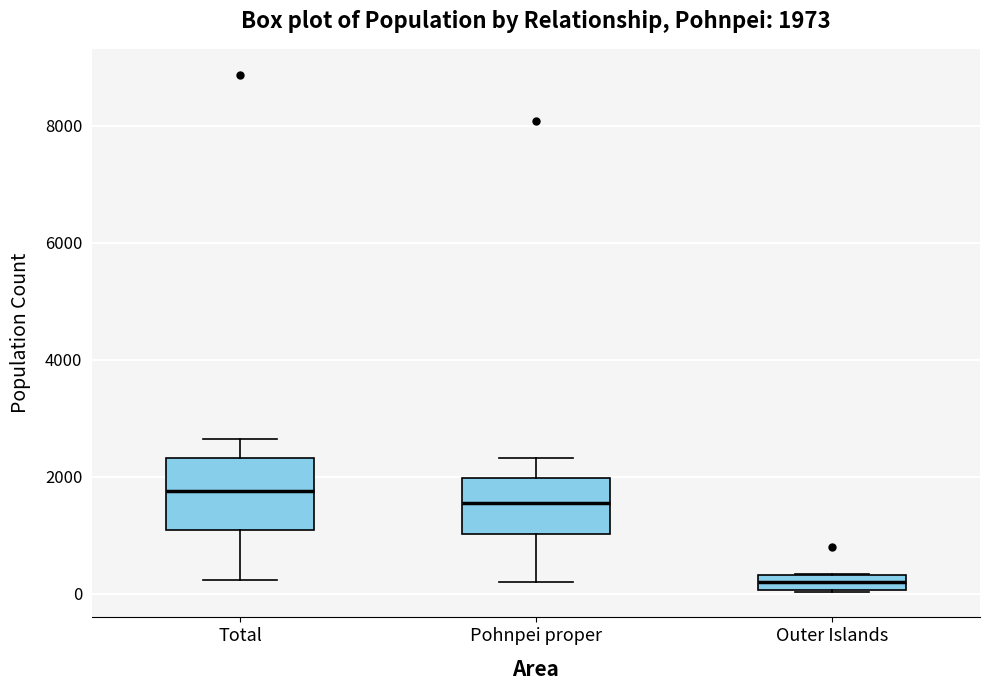

Which box's median line is the highest?

Total